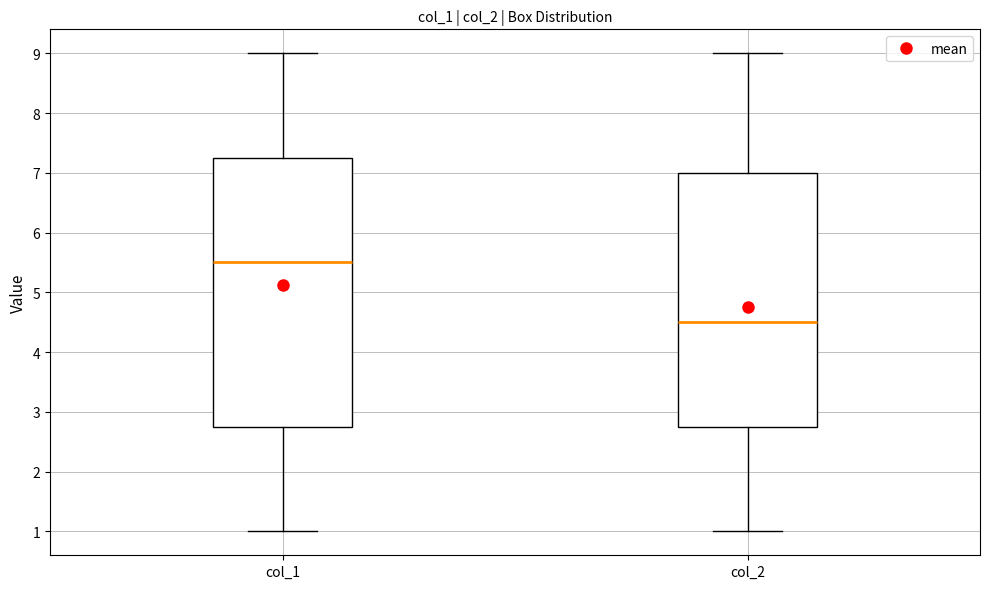

Which box has the lowest median line?

col_2